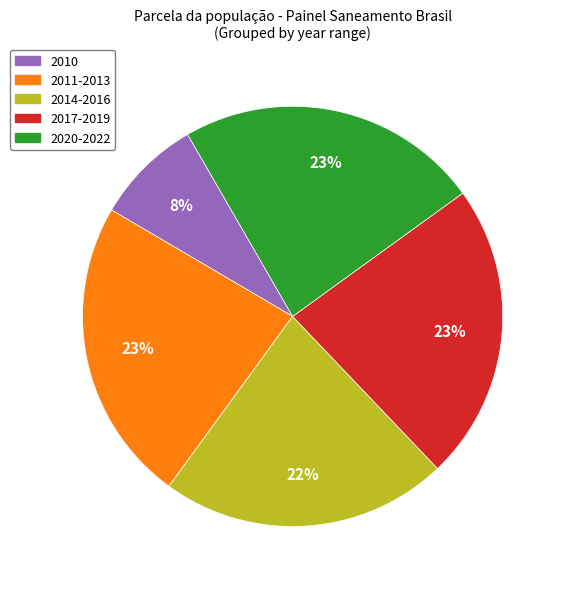

Combined, do 2020-2022 and 2014-2016 account for over 50%?

No